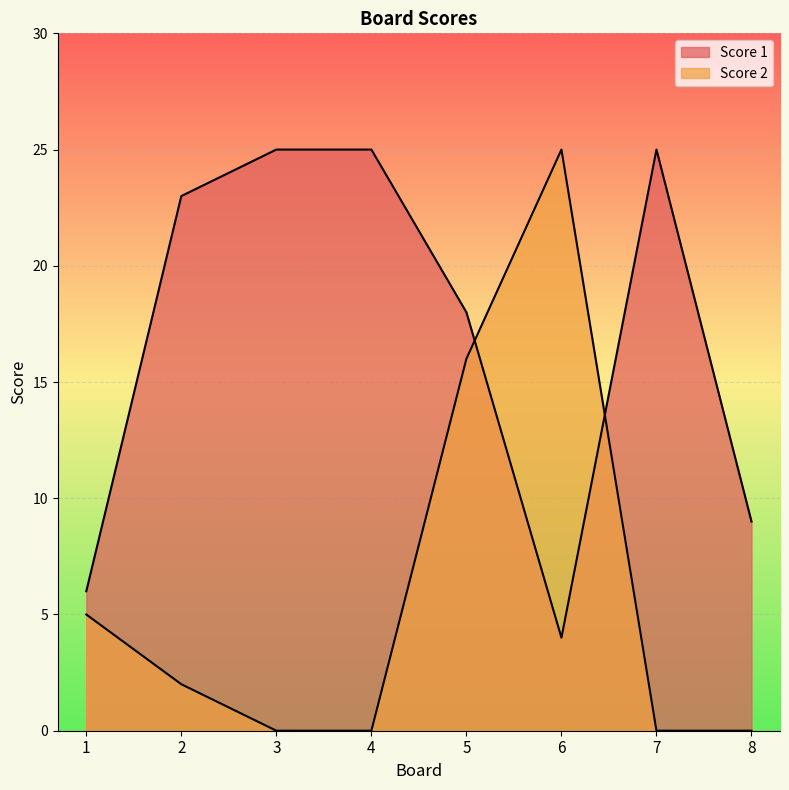

Is it true that Score 1 equals 23 at 2?

True